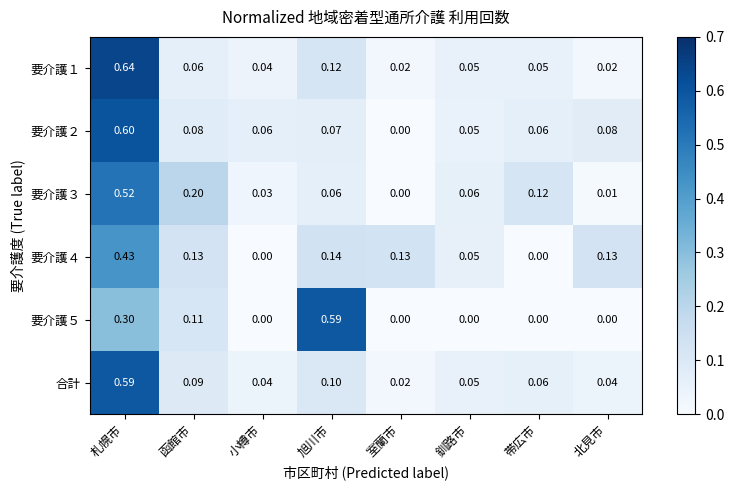

Is the value of 合計 at 室蘭市 greater than the value of 要介護５ at 旭川市?

No